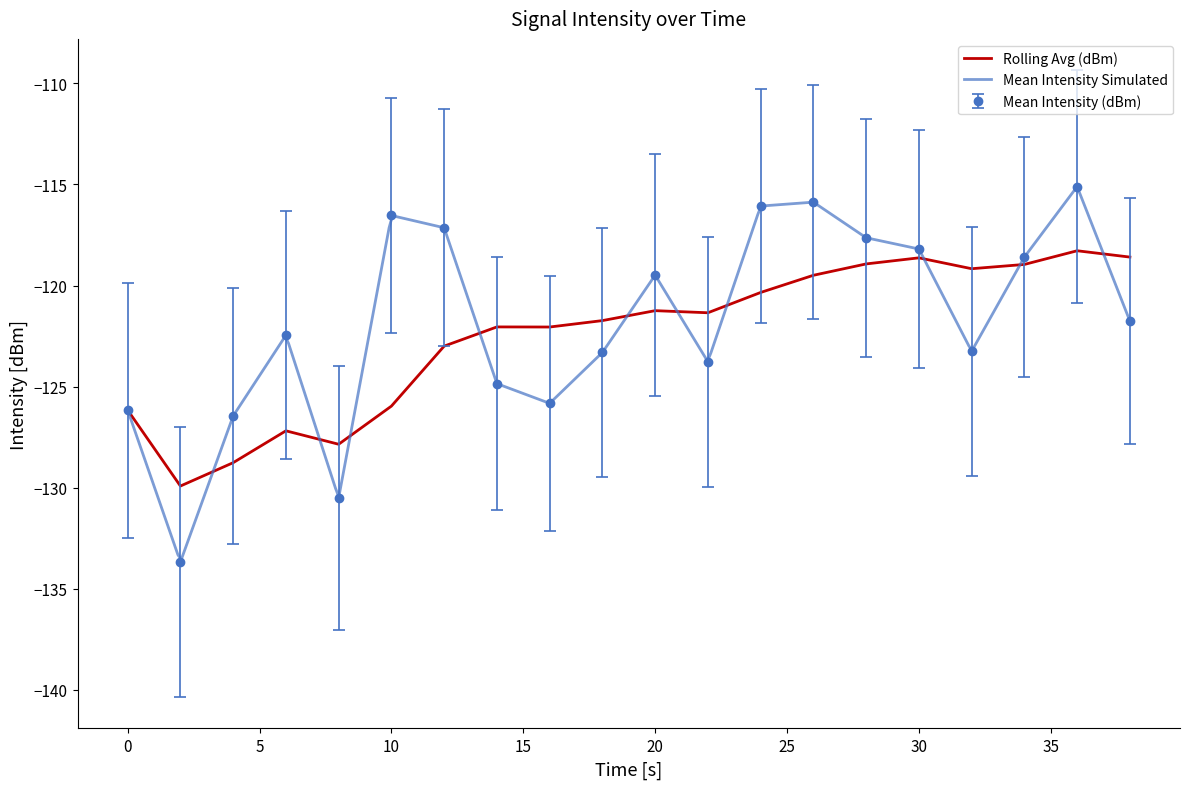

Which label corresponds to the smallest value in the chart?

2